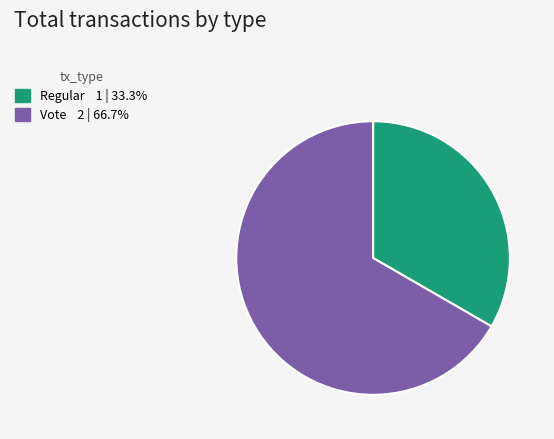

Is the sum of Regular and Vote greater than half?

Yes